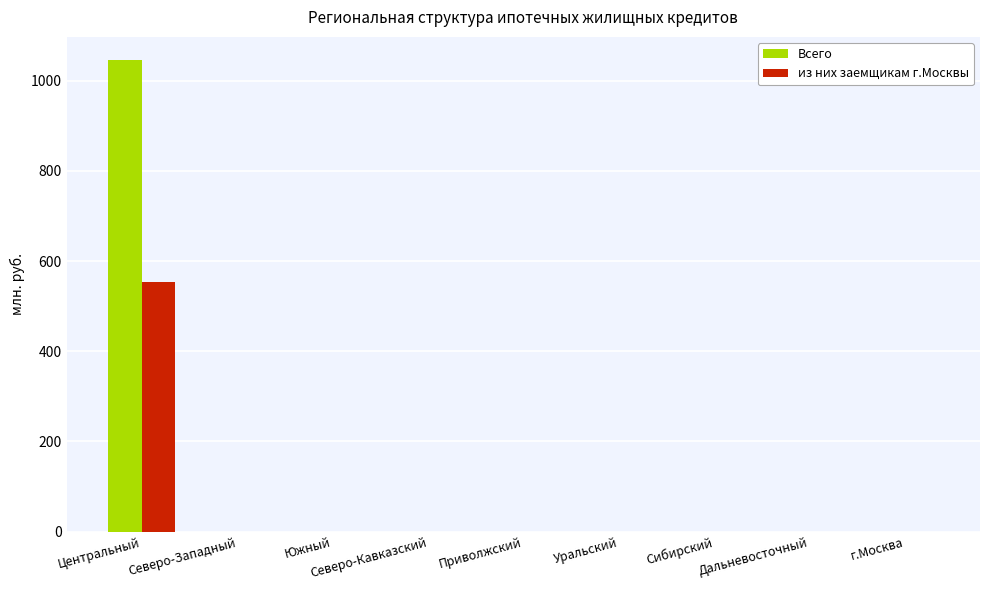

What are all the series names shown in the legend?

Всего, из них заемщикам г.Москвы